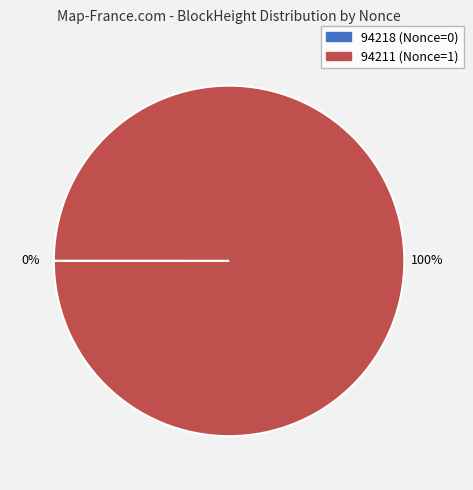

Does 94211 represent more than half of the total?

Yes